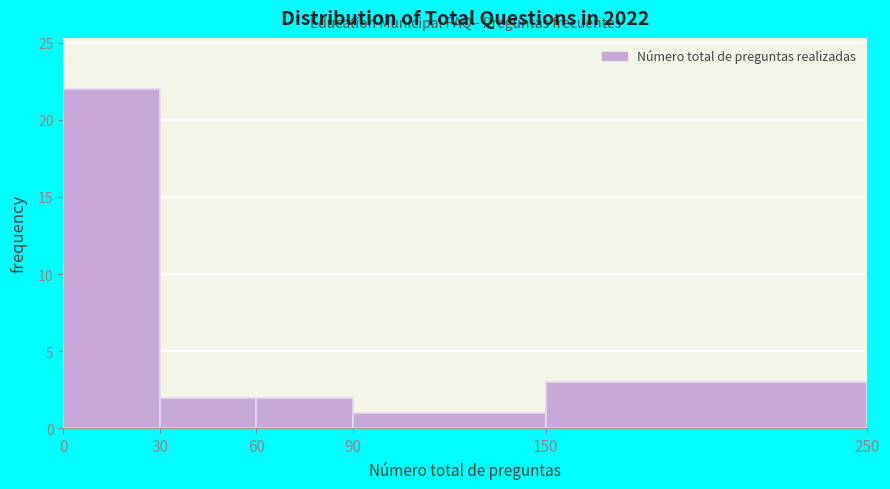

Over which range of the x-axis is the bar tallest?

0 to 30